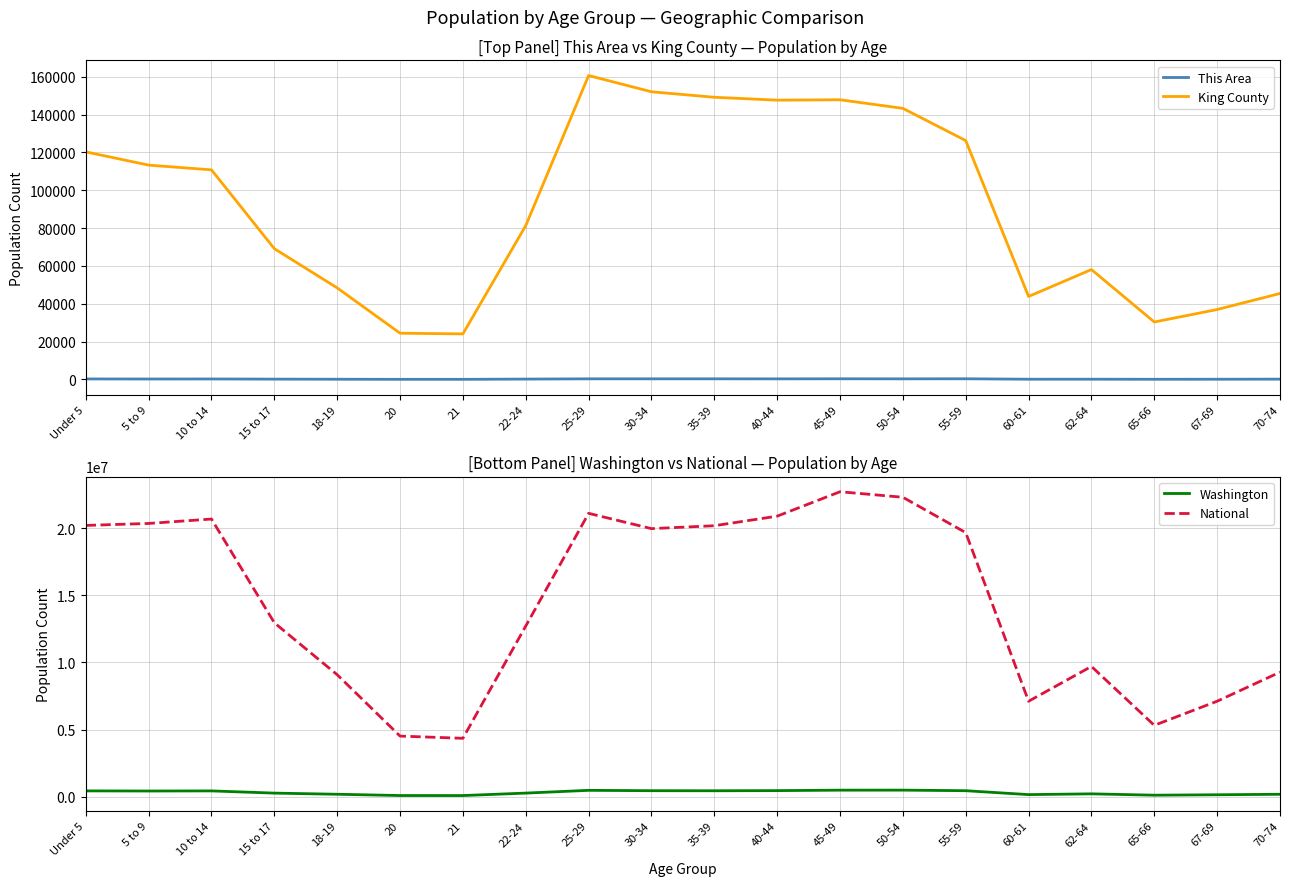

What is the label of the 3rd point from the left?

10 to 14